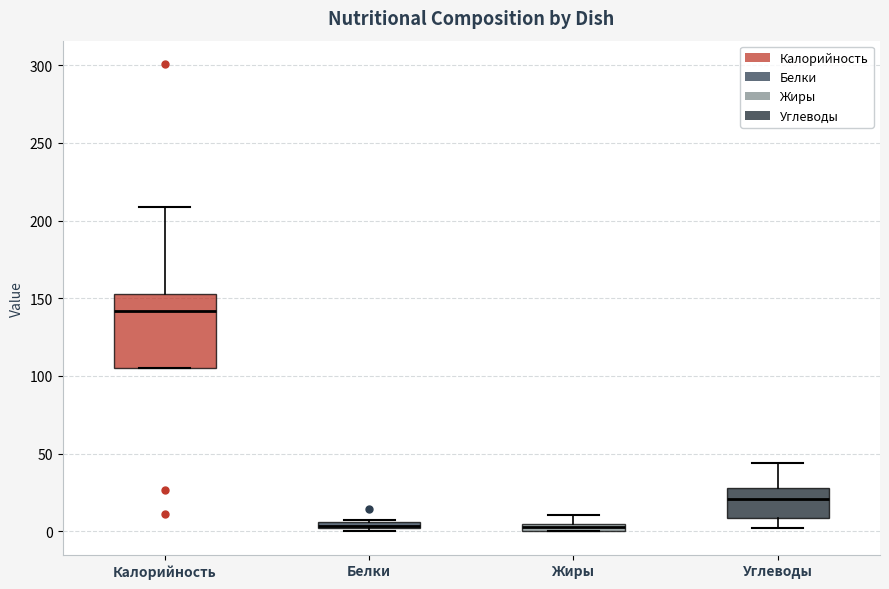

Comparing the boxes themselves (not the whiskers), which one is the tallest?

Калорийность